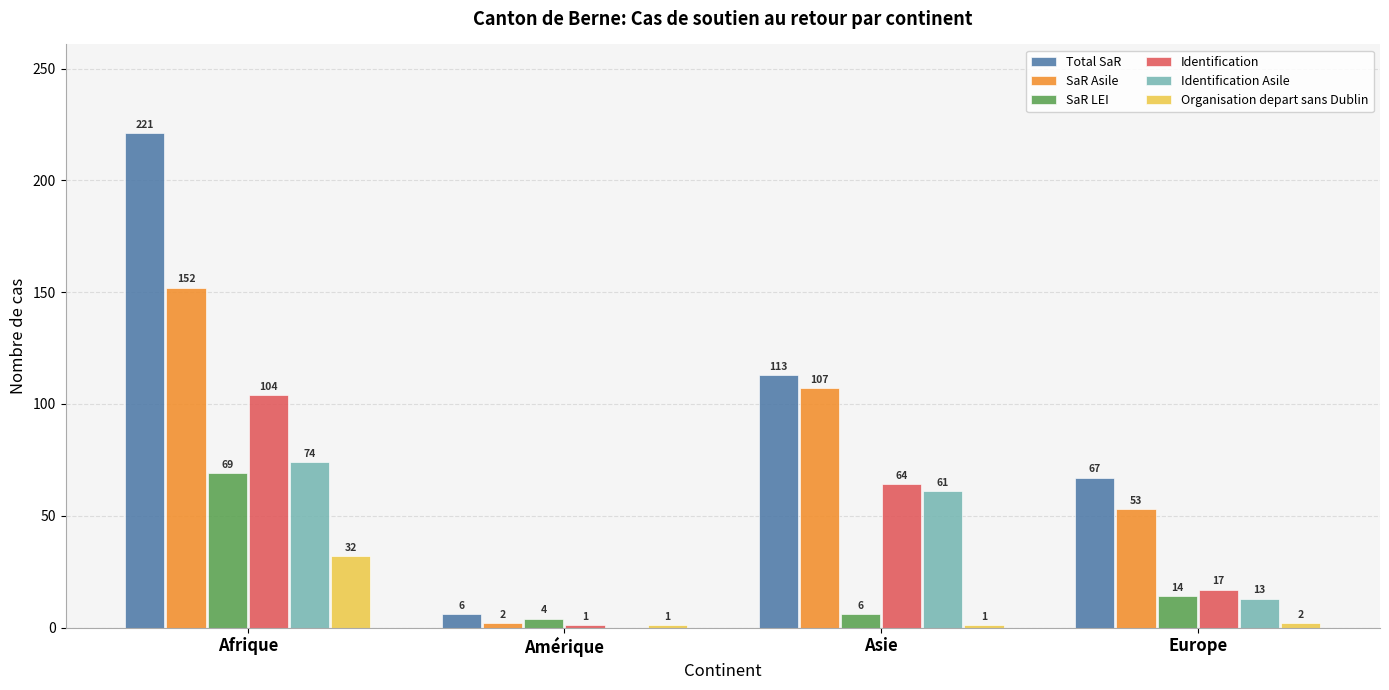

Reading left to right, transcribe all the data shown in this chart.

Total SaR: 221	6	113	67
SaR Asile: 152	2	107	53
SaR LEI: 69	4	6	14
Identification: 104	1	64	17
Identification Asile: 74	0	61	13
Organisation depart sans Dublin: 32	1	1	2